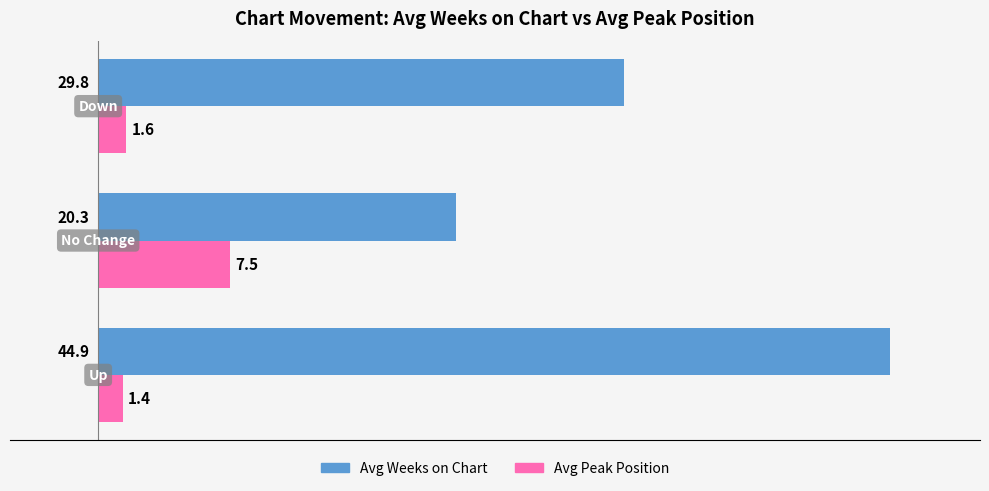

Which series has the largest range (max minus min)?

Avg Weeks on Chart